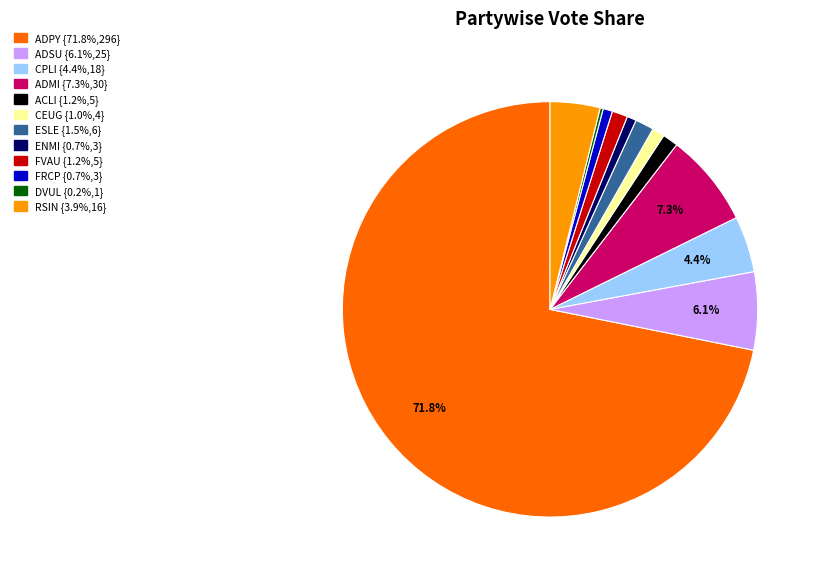

Do FRCP and CEUG together represent more than half of the pie?

No